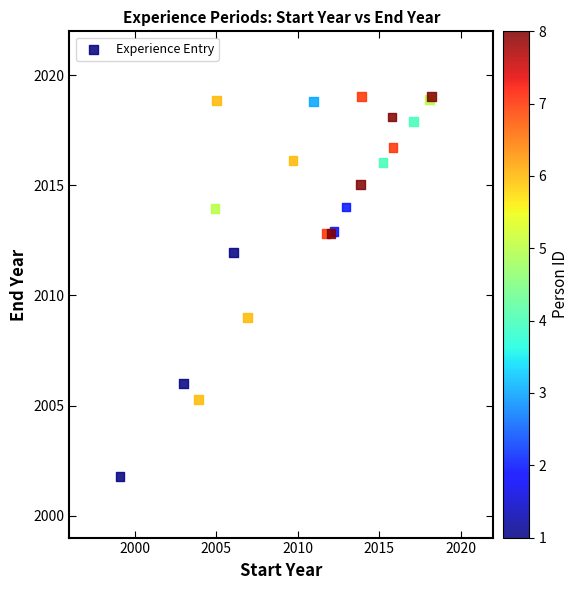

What Y value in the scatter plot is closest to 2010?

2009.0